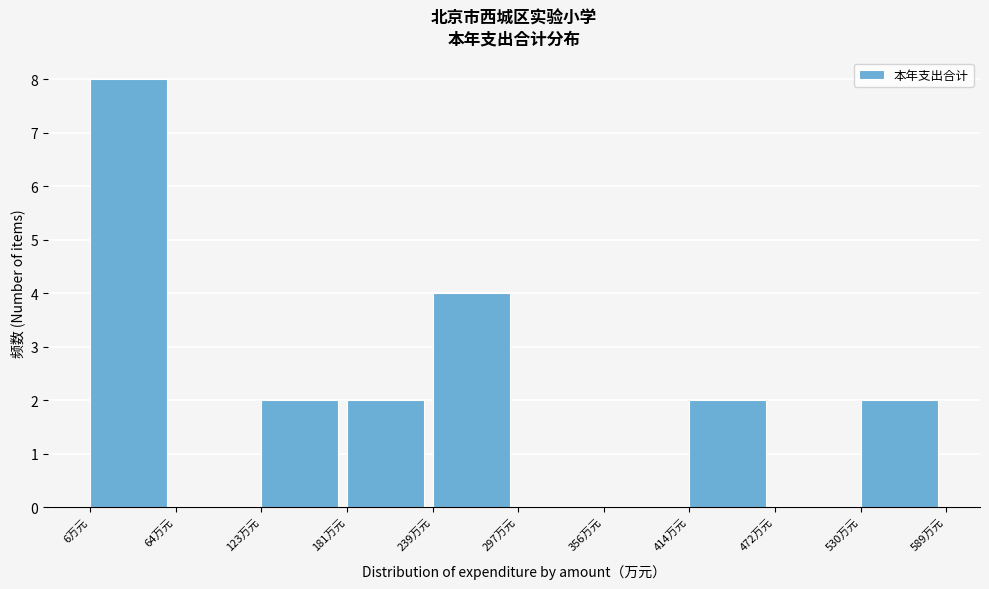

How tall is the bar that spans 120 to 180 on the x-axis? Neither the bar edges nor the heights are printed on the chart, so give them approximately, as read against the axes.

2